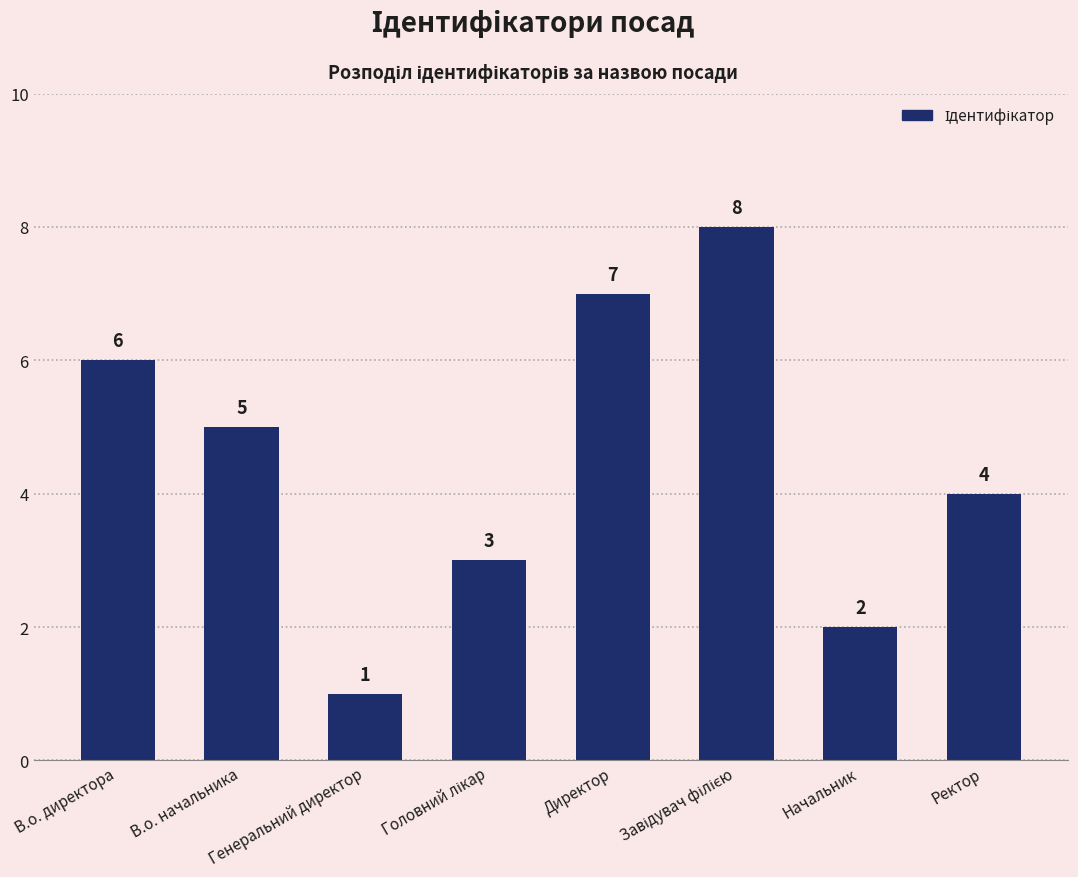

True or false: the data shows 4 at Ректор.

True